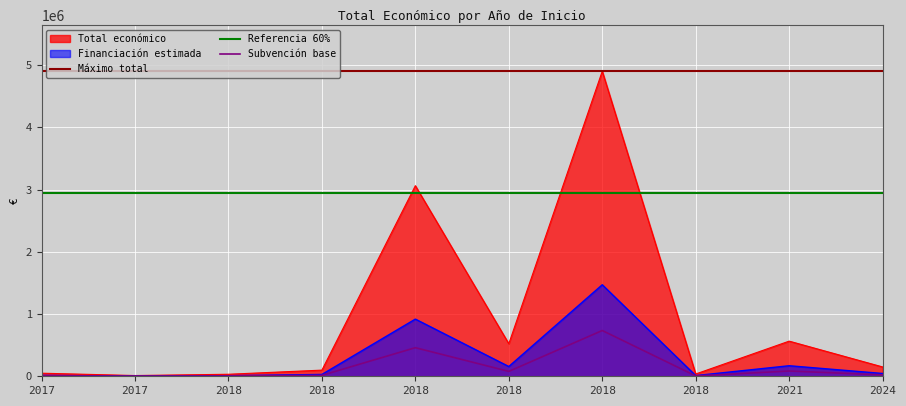

True or false: there are more than 2 points higher than both neighbors.

True